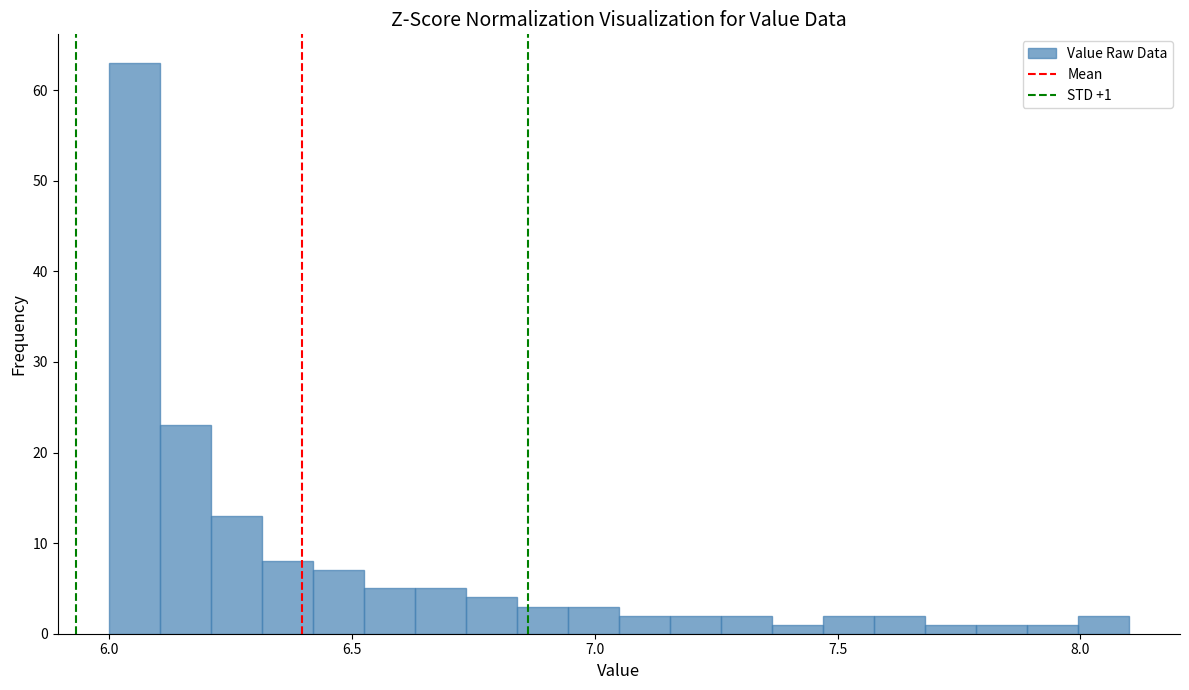

Read against the x-axis, roughly where is the centre of the tallest bar?

6.05